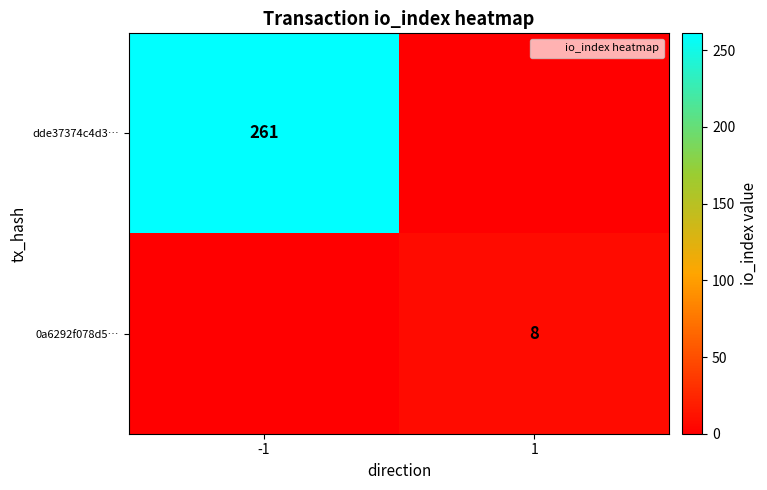

At which label does dde37374c4d3… reach its minimum?

1